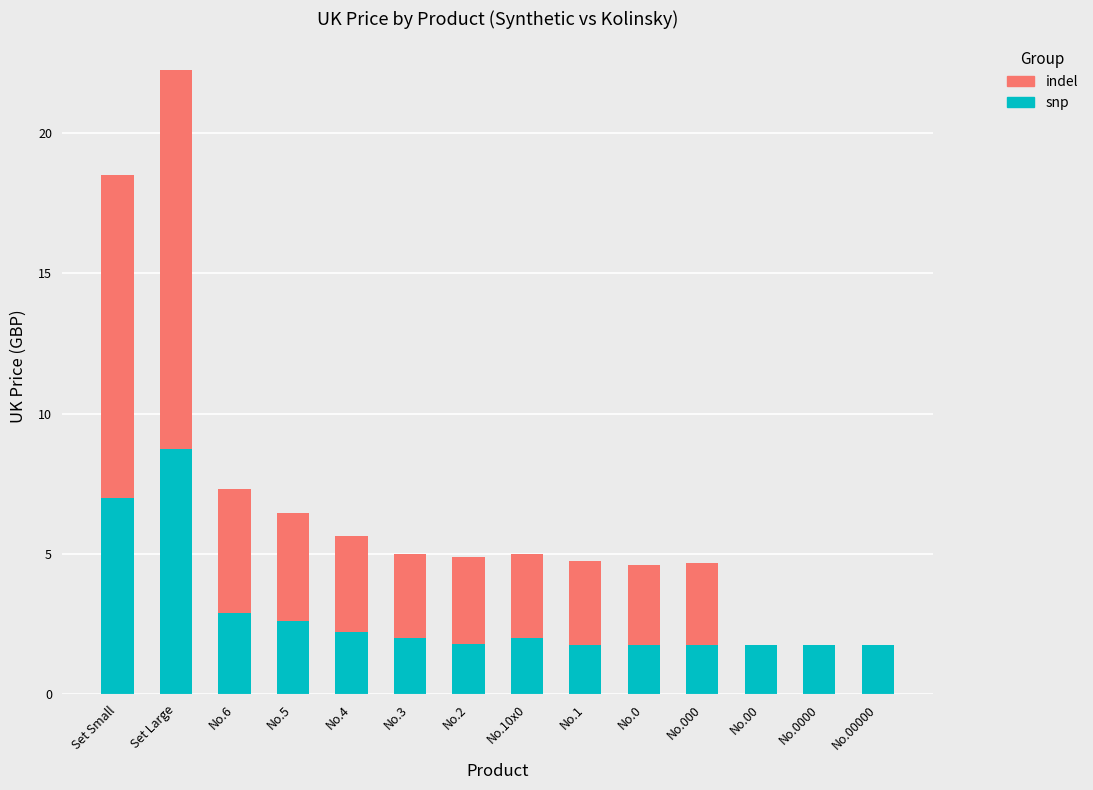

At which category is the sum across all series the highest?

Set Large